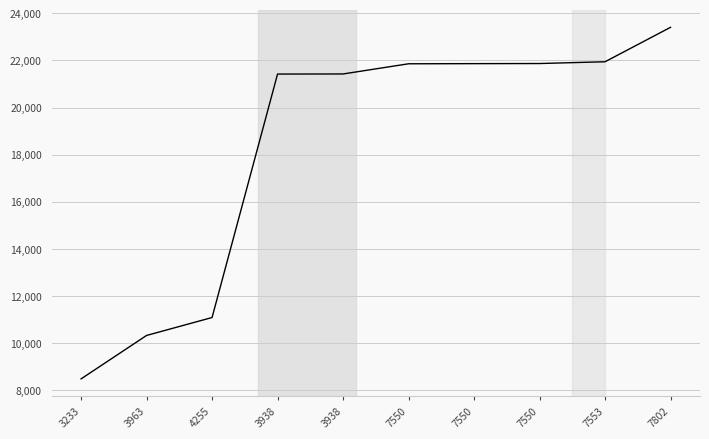

Rank the categories by value from lowest to highest.

3233, 3963, 4255, 3938, 3938, 7550, 7550, 7550, 7553, 7802